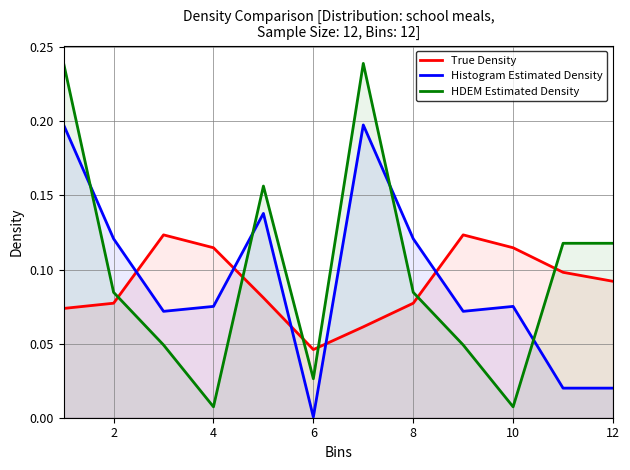

List the series in order of their peak value, highest first.

HDEM Estimated Density, Histogram Estimated Density, True Density